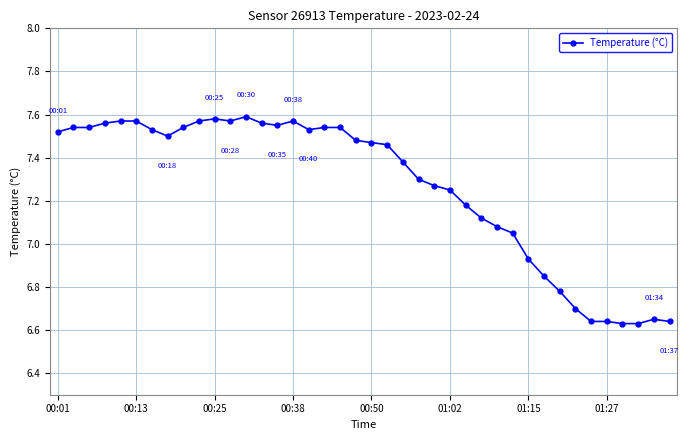

Count the number of categories in the chart.

40